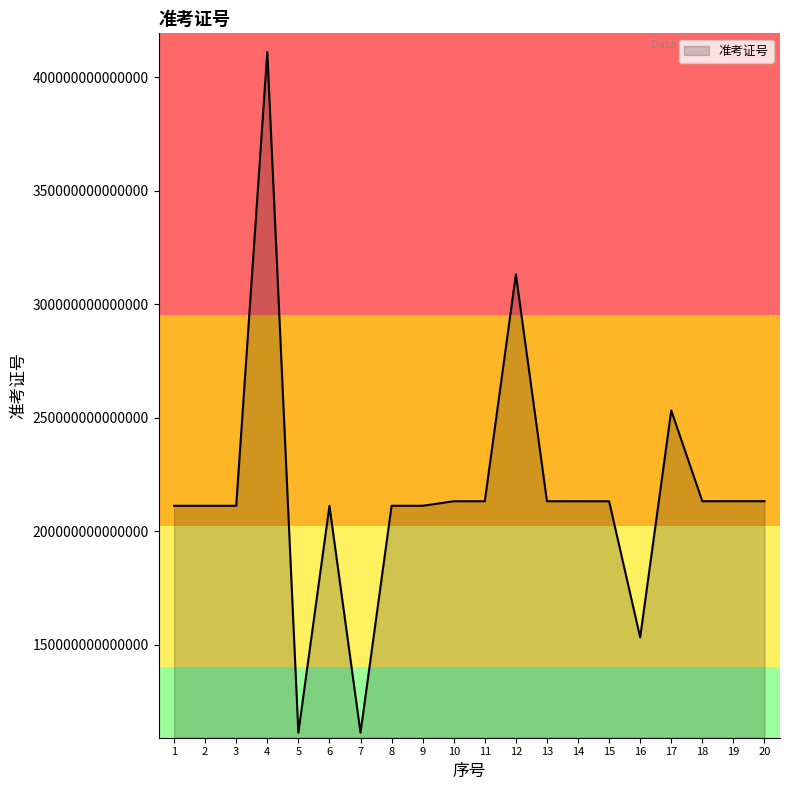

The value at 17 is 253196602091008. True or false?

True